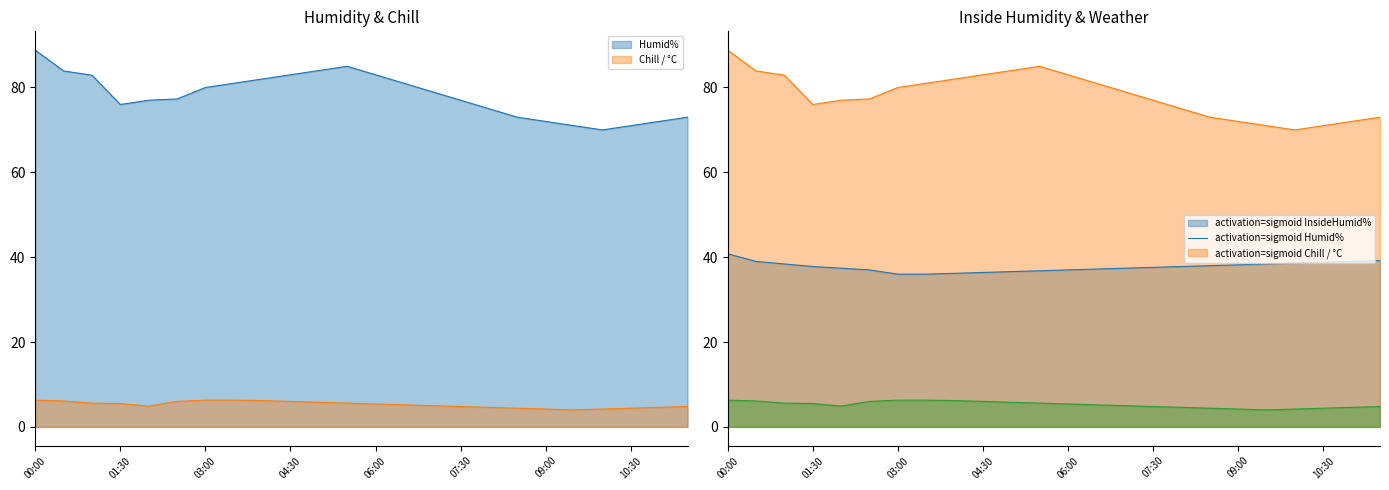

True or false: InsideHumid% and Chill / °C cross at least once.

False